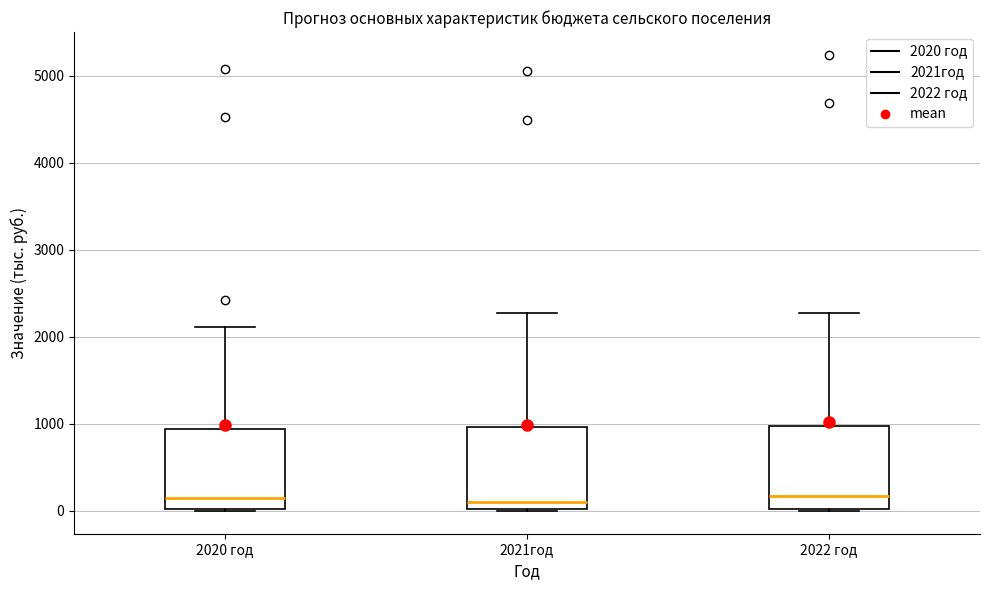

Reading left to right, transcribe this box plot: for each box, give where its median line is, the range the box spans, and where its two whiskers end, as read against the y-axis. The values are not printed on the chart, so give them approximately, as read against the axis.

2020 год: median 100, box 0 to 900, whiskers 0 to 2100
2021год: median 100, box 0 to 1000, whiskers 0 to 2300
2022 год: median 200, box 0 to 1000, whiskers 0 to 2300